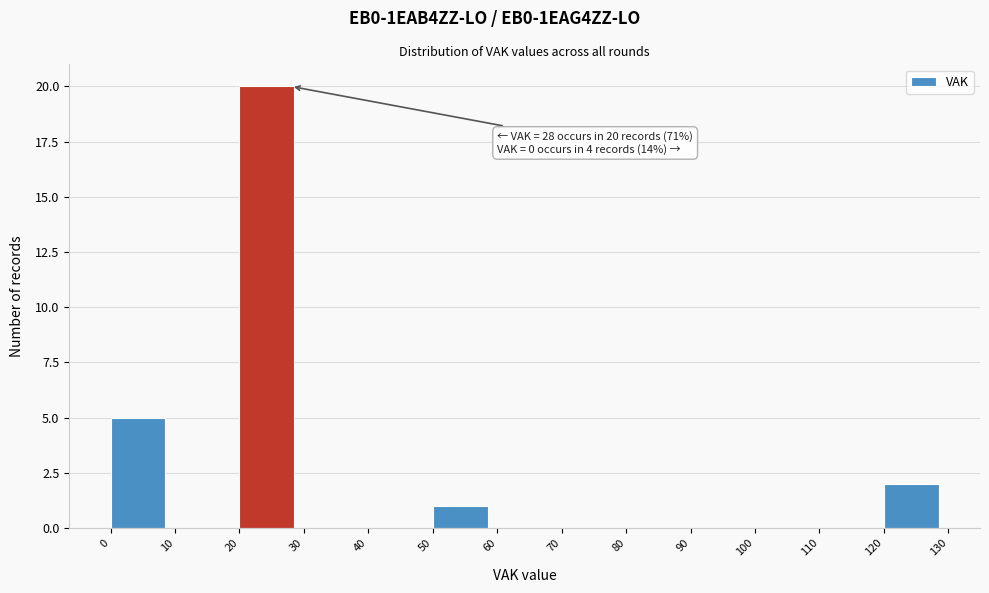

Over which range of the x-axis is the bar tallest?

20 to 30